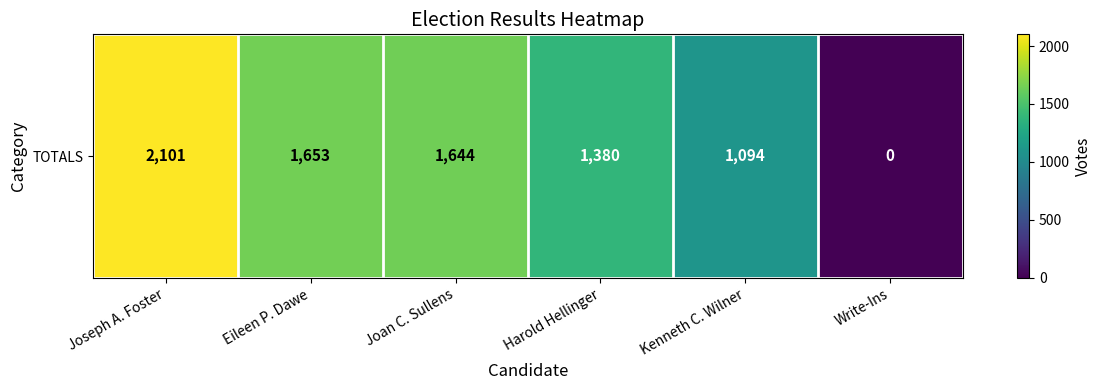

True or false: the data shows 2101 at Joseph A. Foster.

True